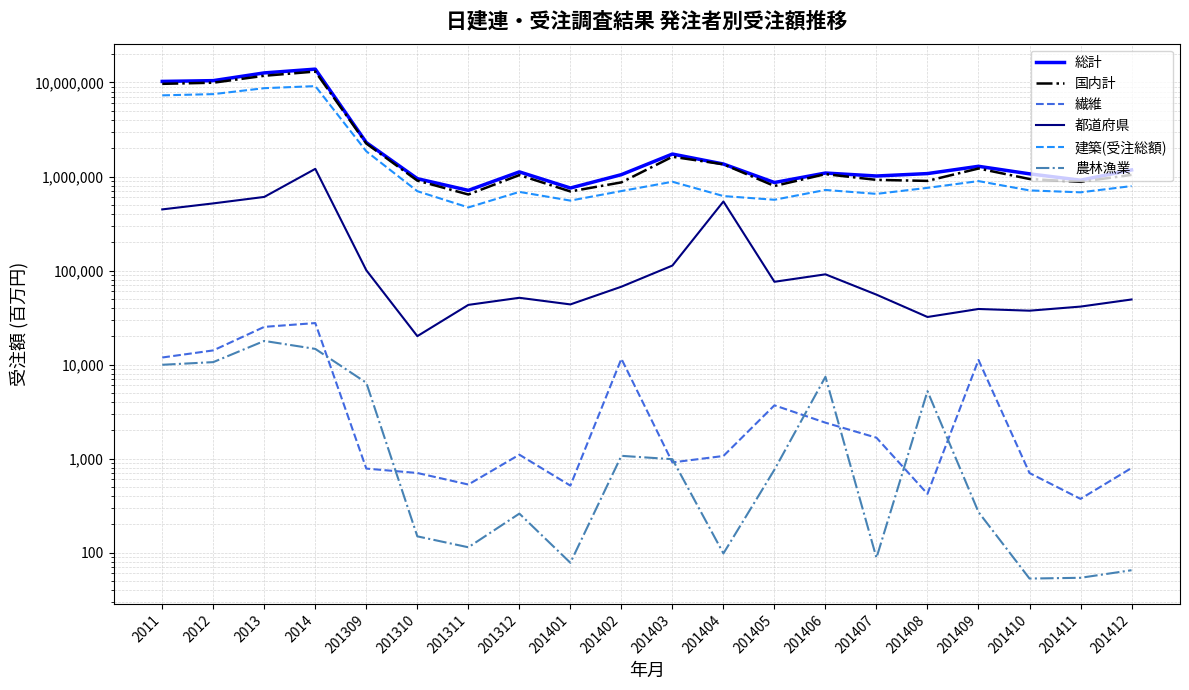

How many series are shown in this chart?

6